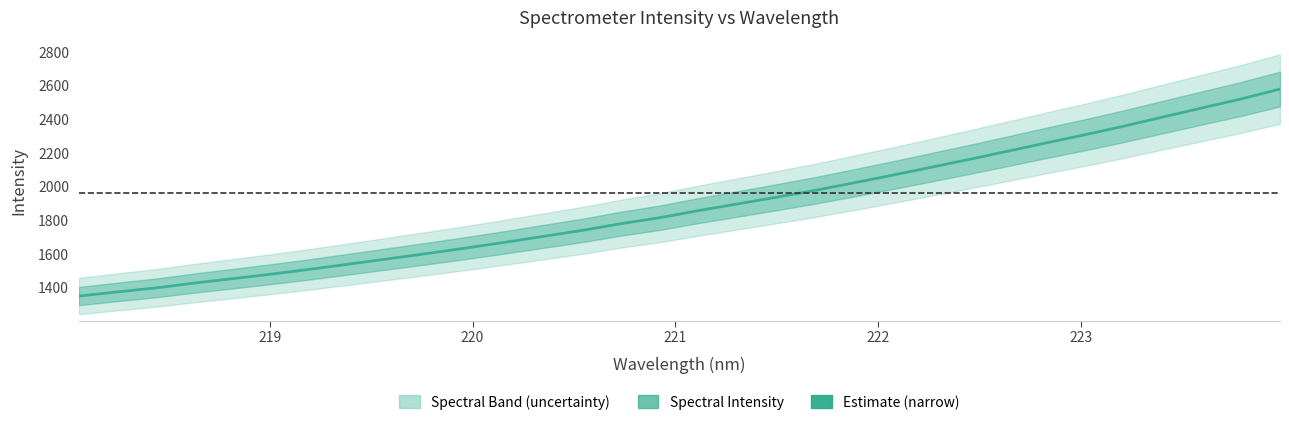

Is it true that the value at 23 is 675.4?

False